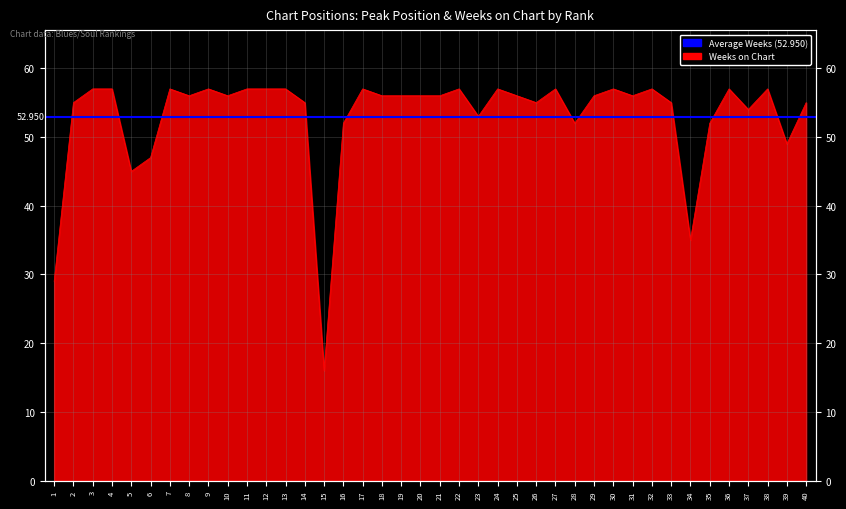

Approximately how many times larger is the value at 2 compared to 28?

1.1